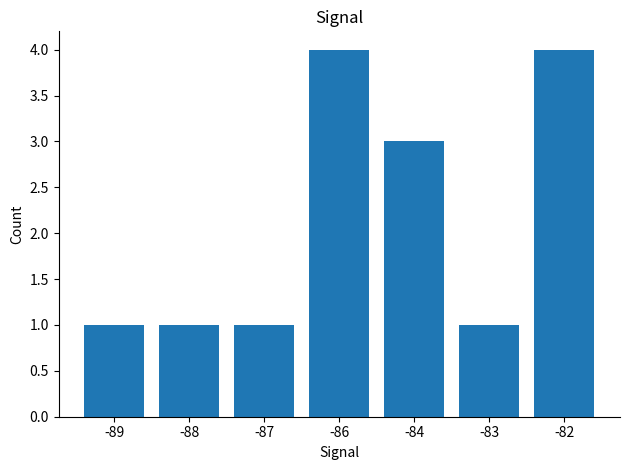

What is the greatest value displayed?

4